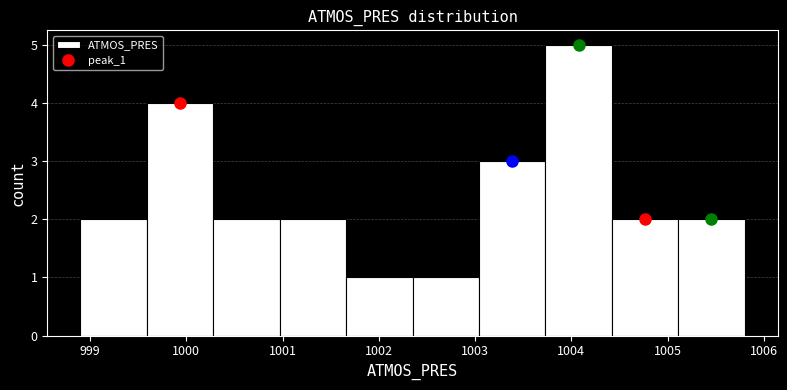

How tall is the bar that spans 1001.66 to 1002.35 on the x-axis? Neither the bar edges nor the heights are printed on the chart, so give them approximately, as read against the axes.

1